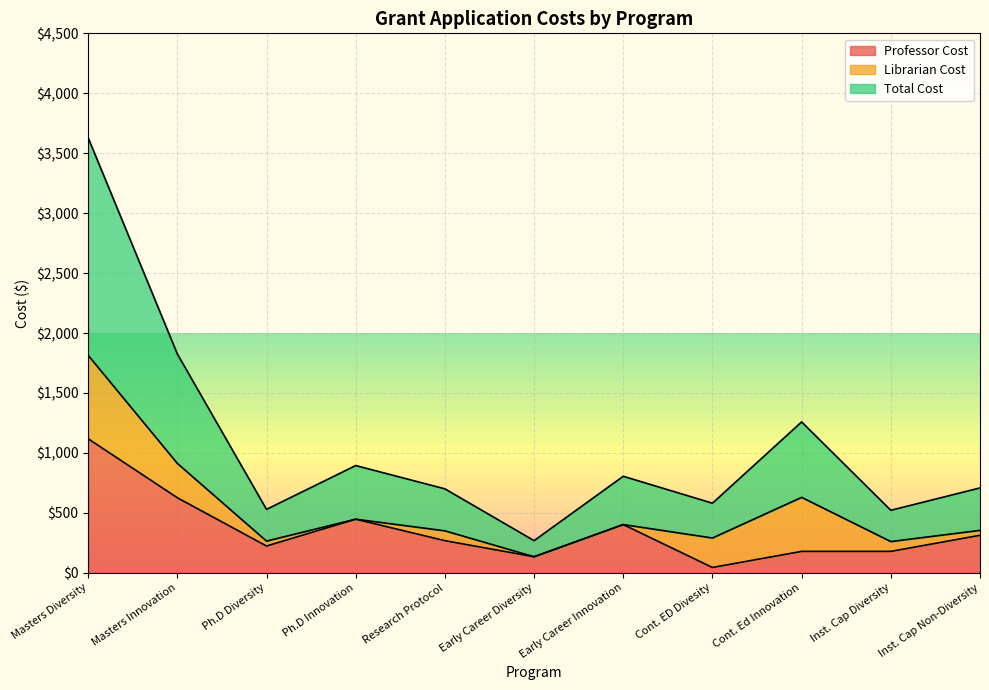

What is the greatest value displayed?

1814.8